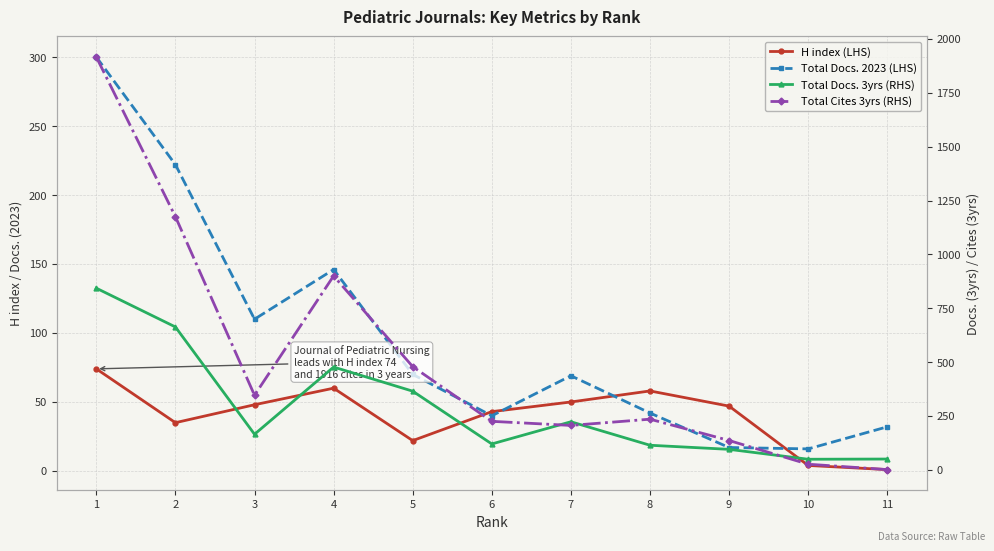

At which label does H index (LHS) first exceed 47?

1